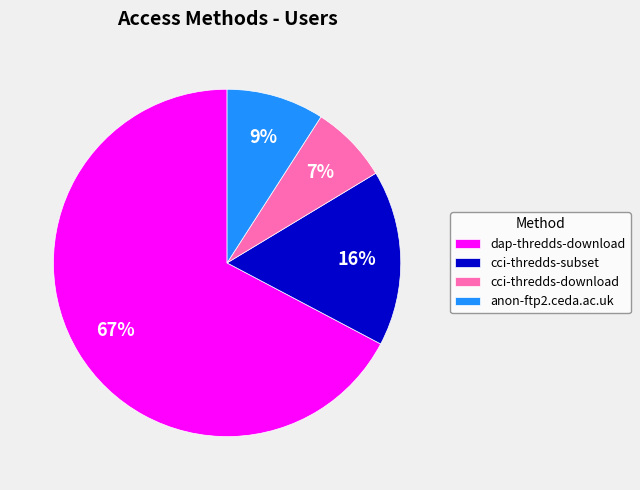

Is it true that cci-thredds-subset is 31% of the pie?

False